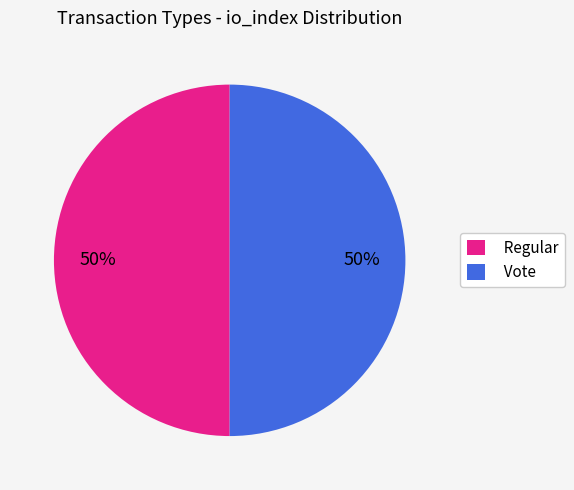

Do Regular and Vote together represent more than half of the pie?

Yes